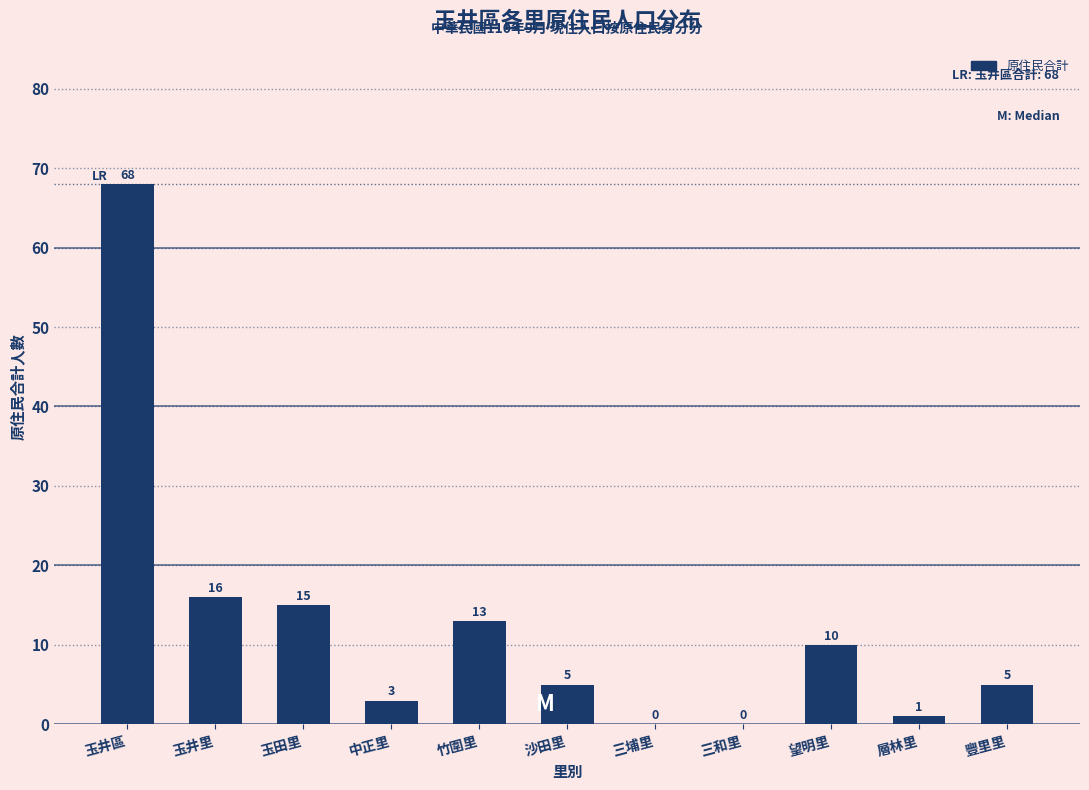

Reading left to right, extract all data points from this chart.

玉井區=68	玉井里=16	玉田里=15	中正里=3	竹圍里=13	沙田里=5	三埔里=0	三和里=0	望明里=10	層林里=1	豐里里=5